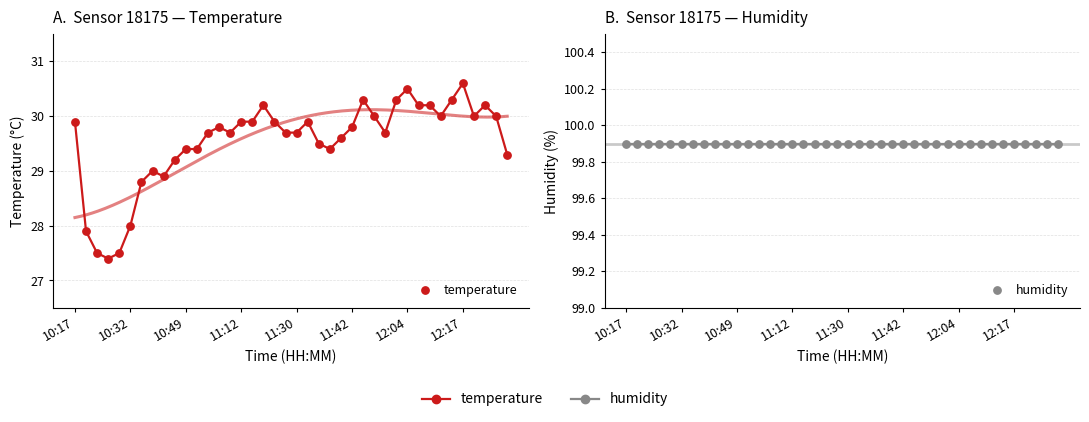

Which series contains the lowest Y value?

temperature